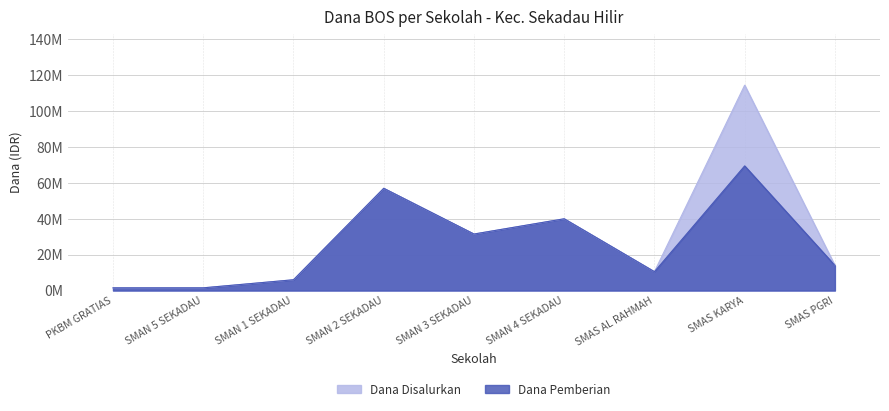

What is the value of the Dana Pemberian point at the 1st from the left?

1500000